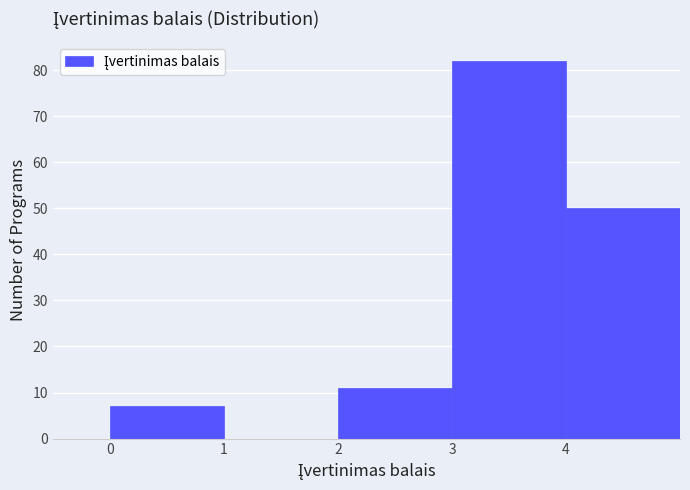

Reading left to right, transcribe this chart: for each bar, give the range it covers on the x-axis and its height. The values are not printed on the chart, so give them approximately, as read against the axis.

0 to 1: 7
1 to 2: 0
2 to 3: 11
3 to 4: 82
4 to 5: 50